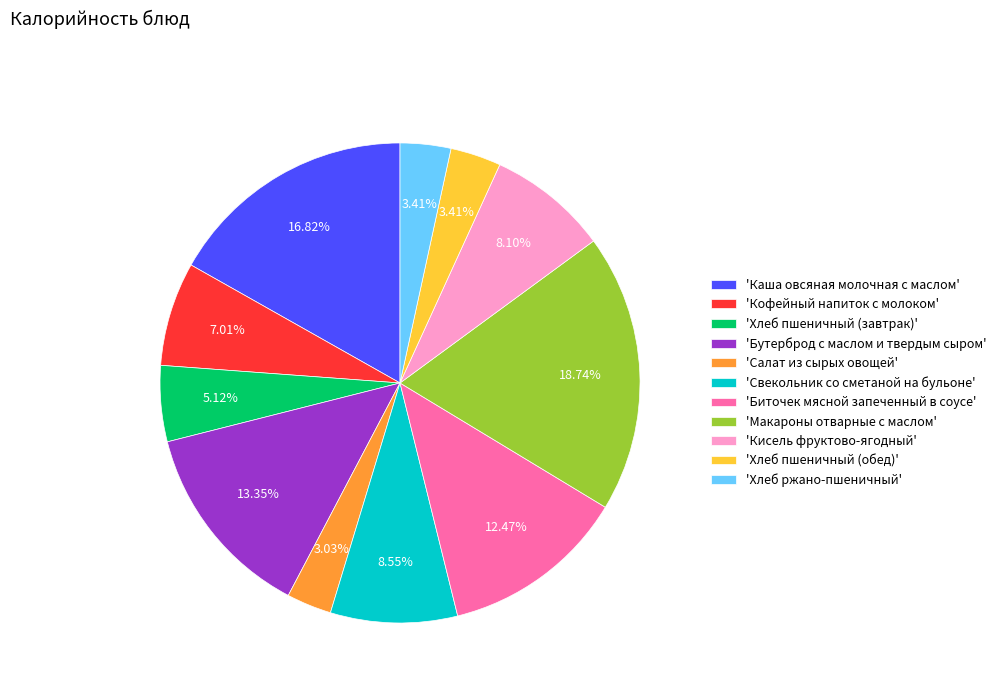

To the nearest percent, what is the difference between the largest and smallest slice percentages?

16%